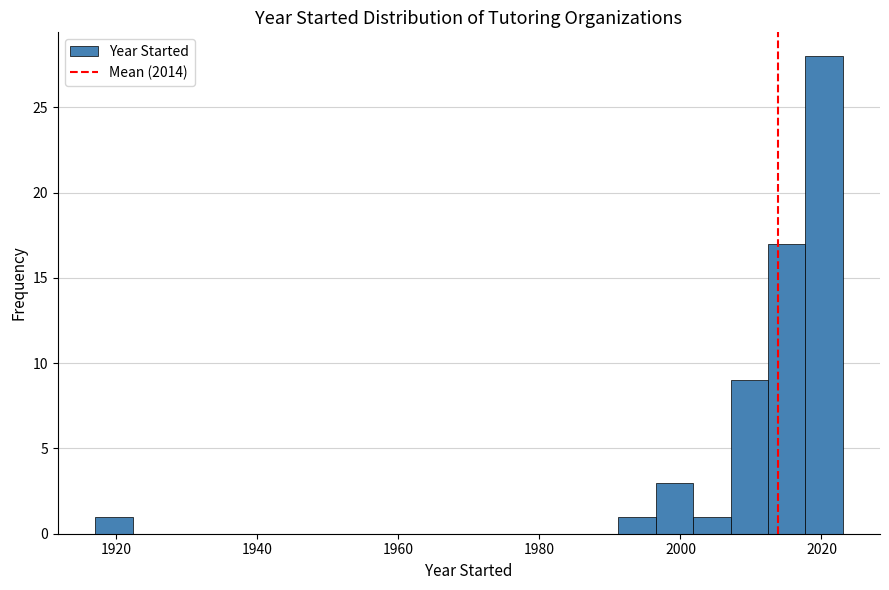

Read against the x-axis, roughly where is the centre of the tallest bar?

2020